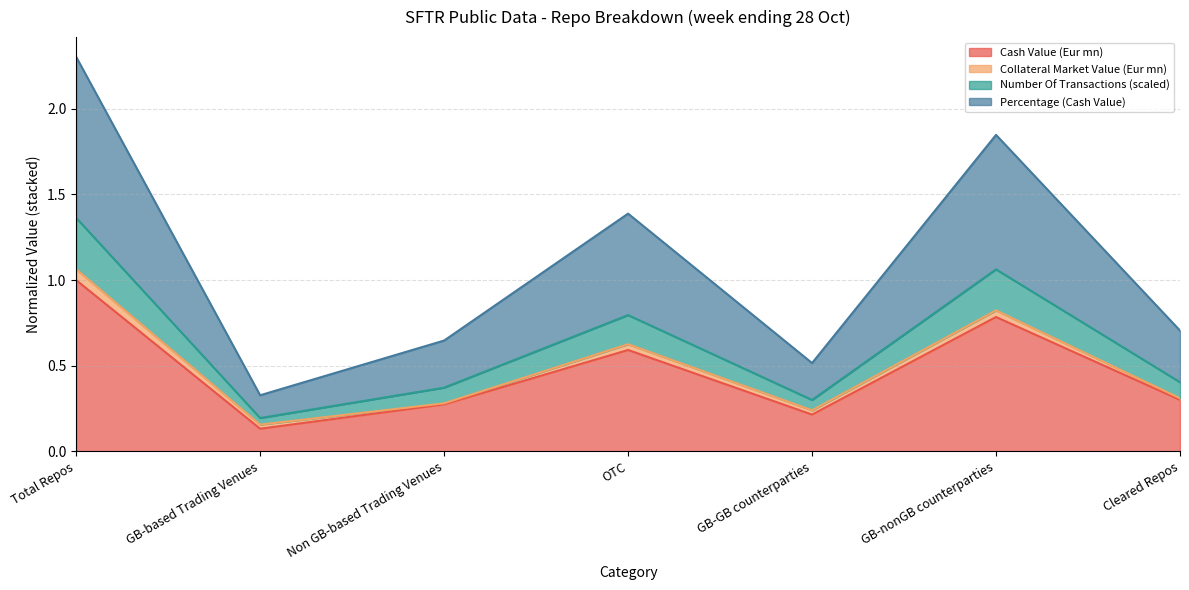

Is it true that Cash Value (Eur mn) equals 0.3 at GB-GB counterparties?

False